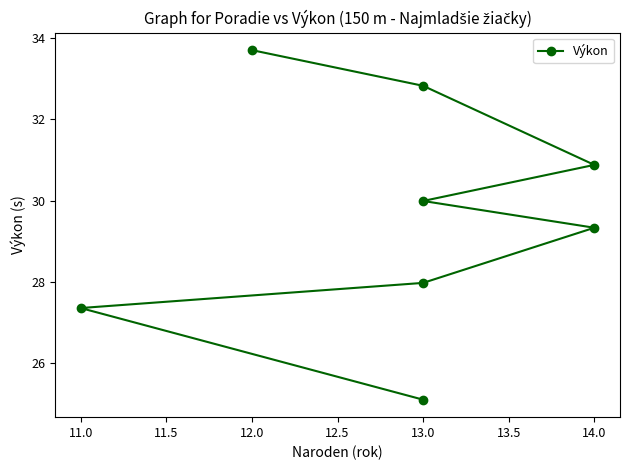

True or false: the data has more than 0 interior local peaks.

False